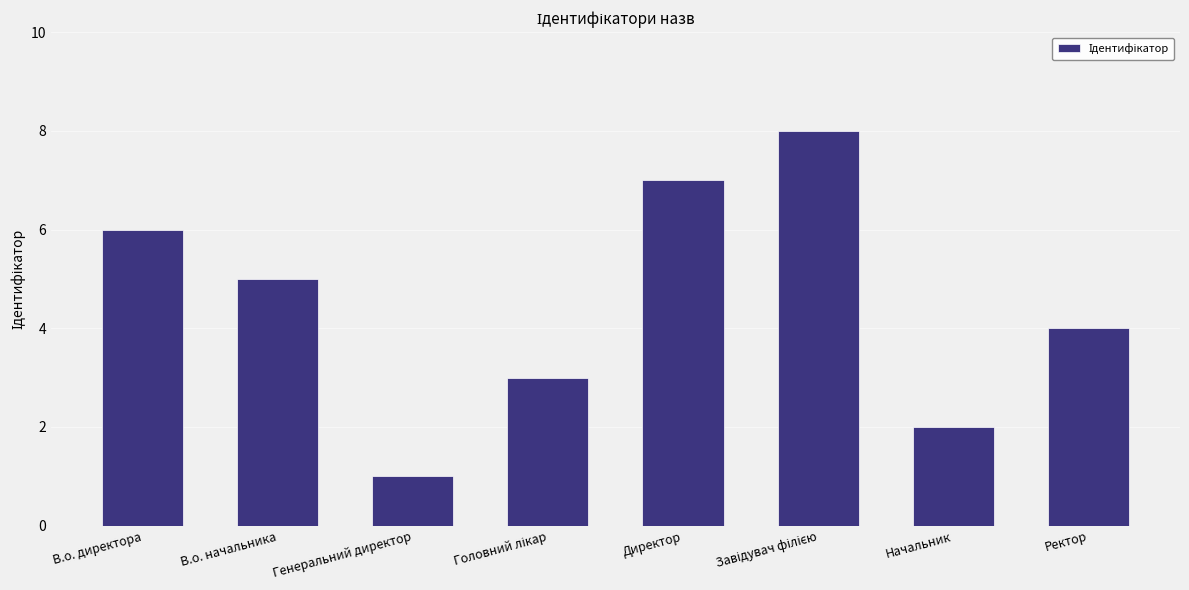

Where does the data first go above 5?

В.о. директора